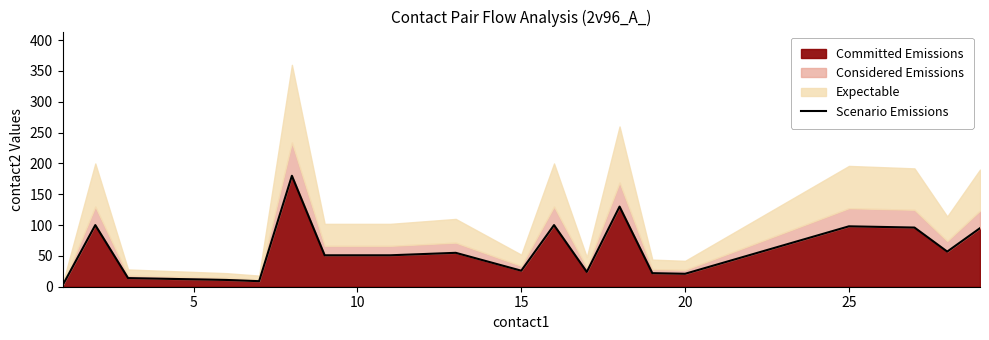

True or false: Committed Emissions has a value of 26 at 15.

True